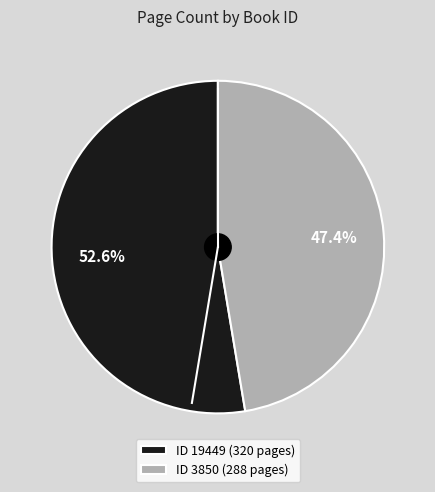

Rank the categories by value from highest to lowest.

ID 19449 (320 pages), ID 3850 (288 pages)